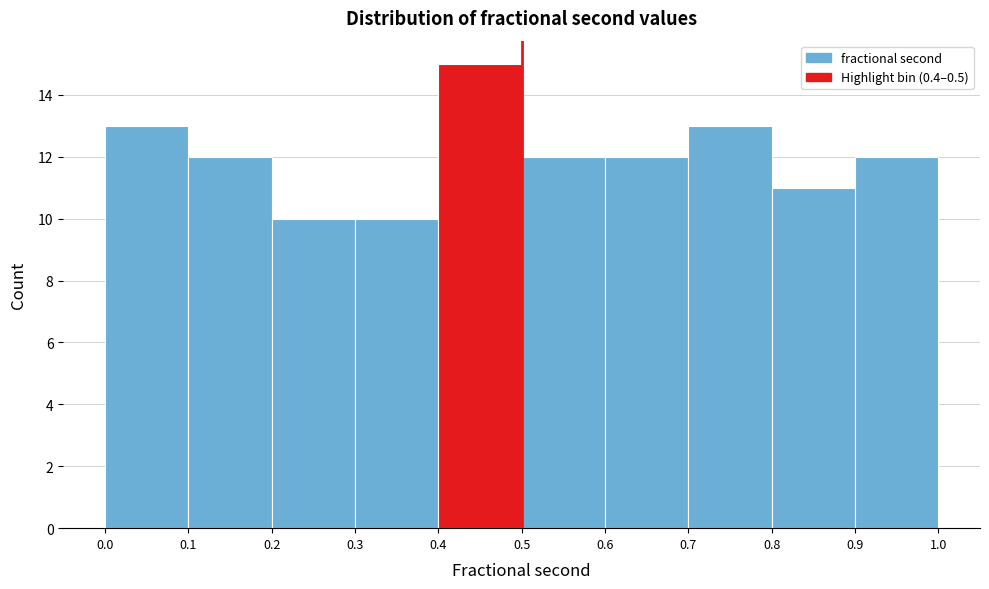

Reading left to right, list every bar in this chart as the range it spans on the x-axis followed by its height. The values are not printed on the chart, so give them approximately, as read against the axis.

0.0 to 0.1: 13
0.1 to 0.2: 12
0.2 to 0.3: 10
0.3 to 0.4: 10
0.4 to 0.5: 15
0.5 to 0.6: 12
0.6 to 0.7: 12
0.7 to 0.8: 13
0.8 to 0.9: 11
0.9 to 1.0: 12